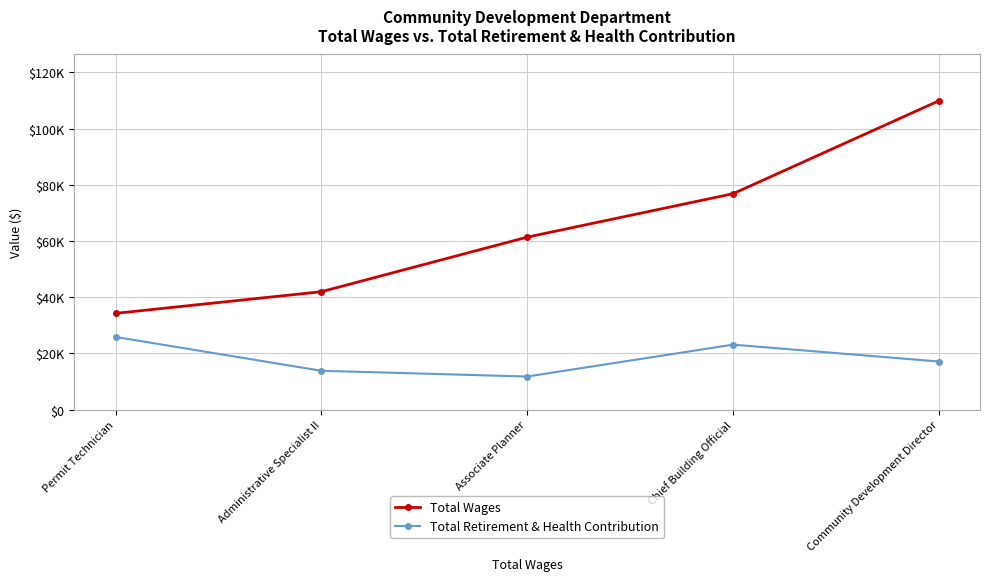

How many Total Retirement & Health Contribution values are between 13842 and 23143?

3